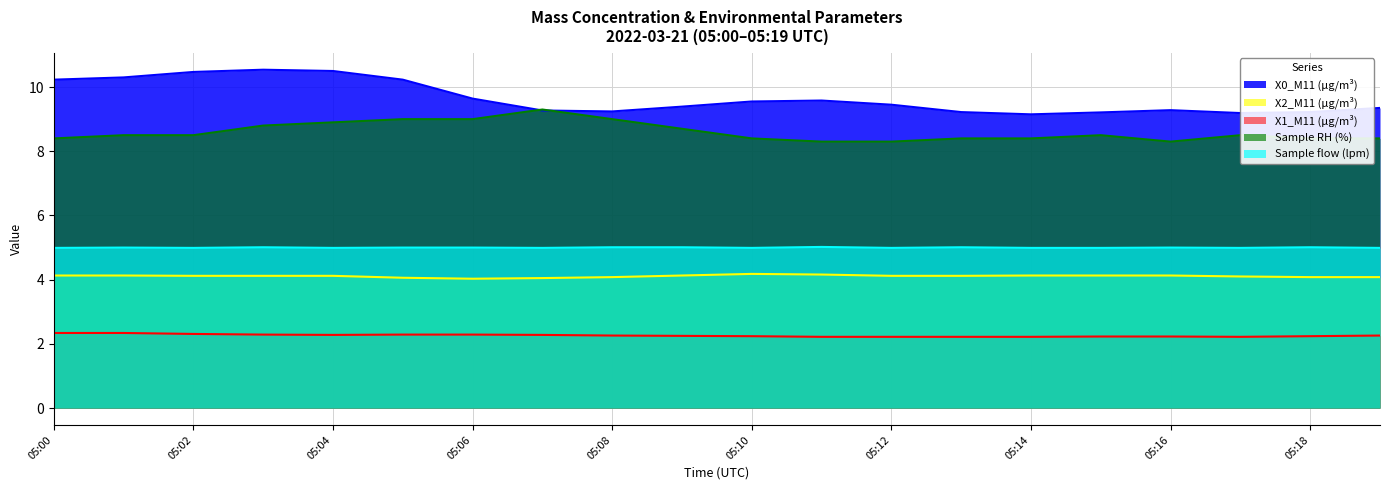

At which label does Sample flow (lpm) reach its peak?

05:11